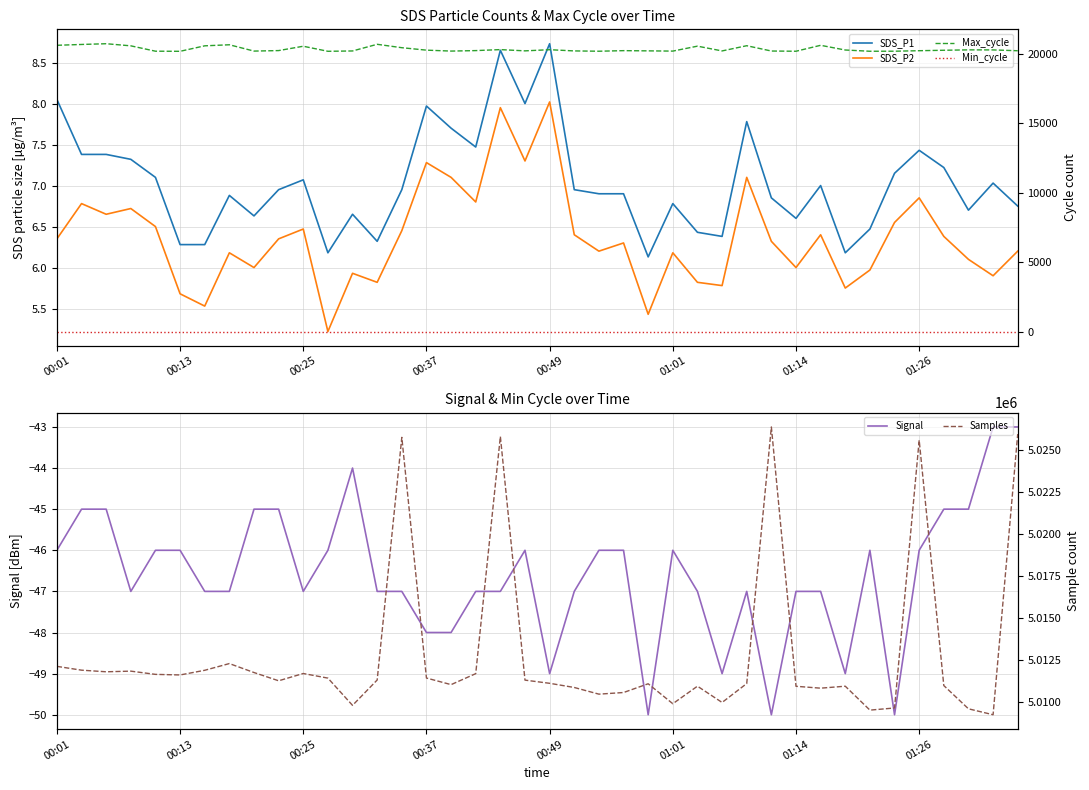

Is it true that Signal equals -47.0 at 14?

True